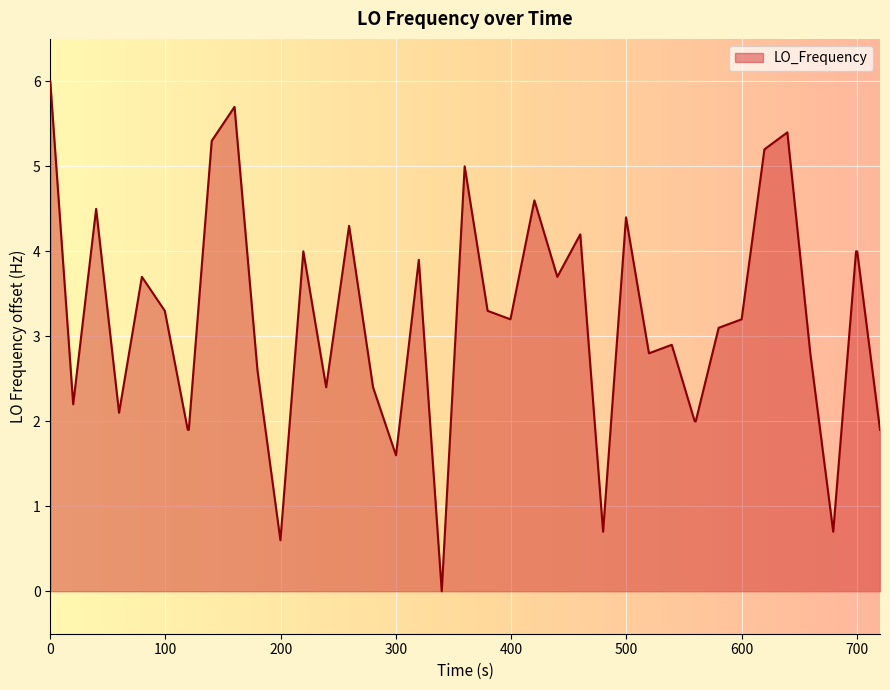

How many values are above zero?

39